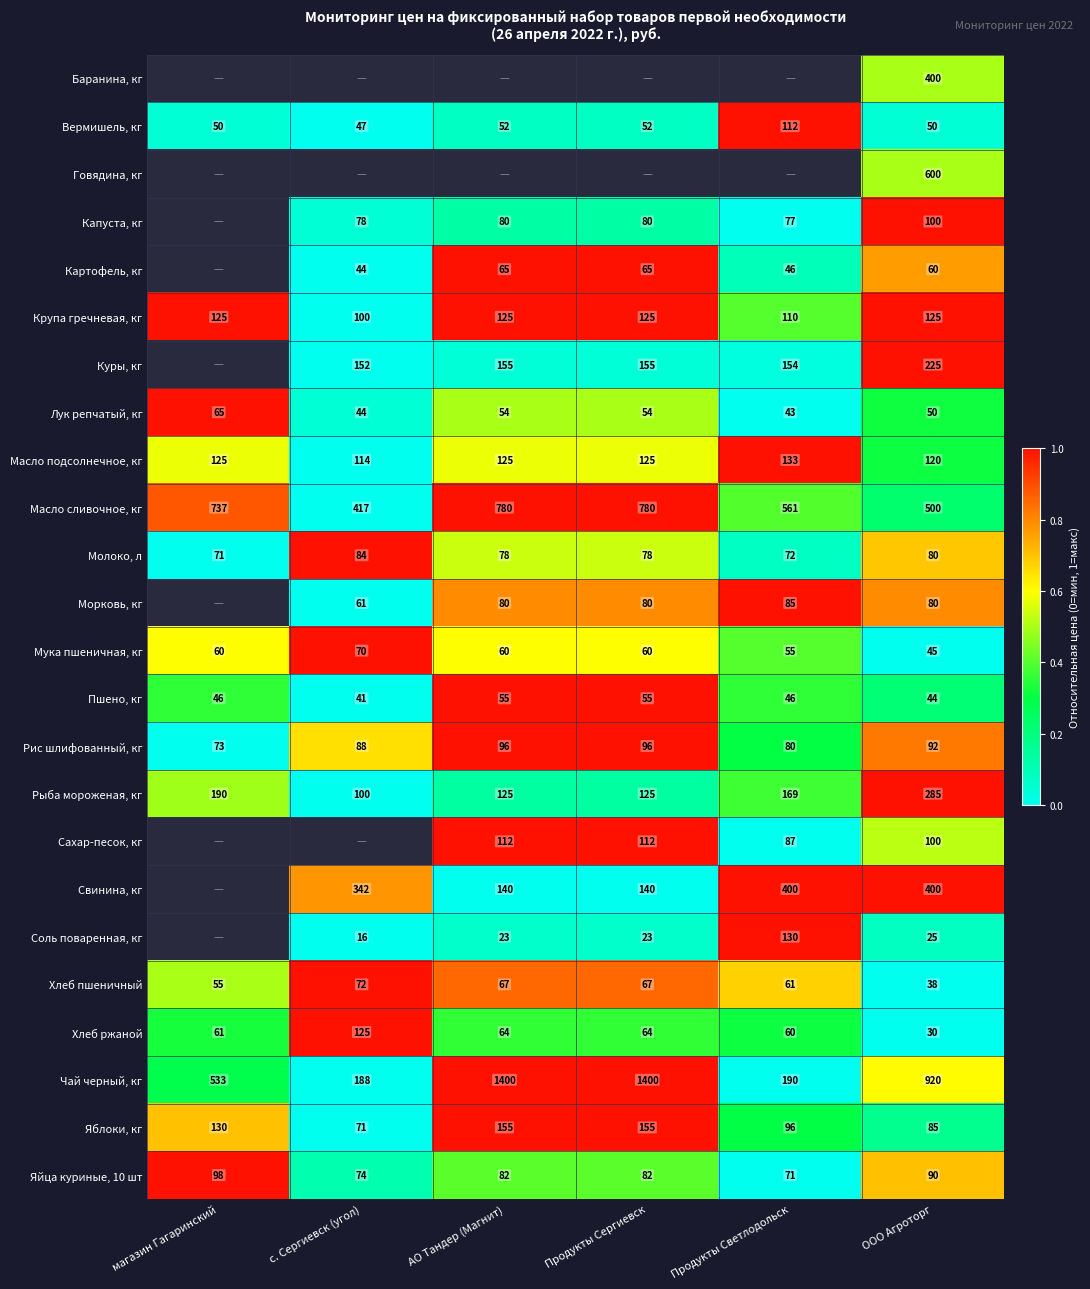

Is the value of Куры, кг at Продукты Светлодольск greater than the value of Рыба мороженая, кг at АО Тандер (Магнит)?

Yes